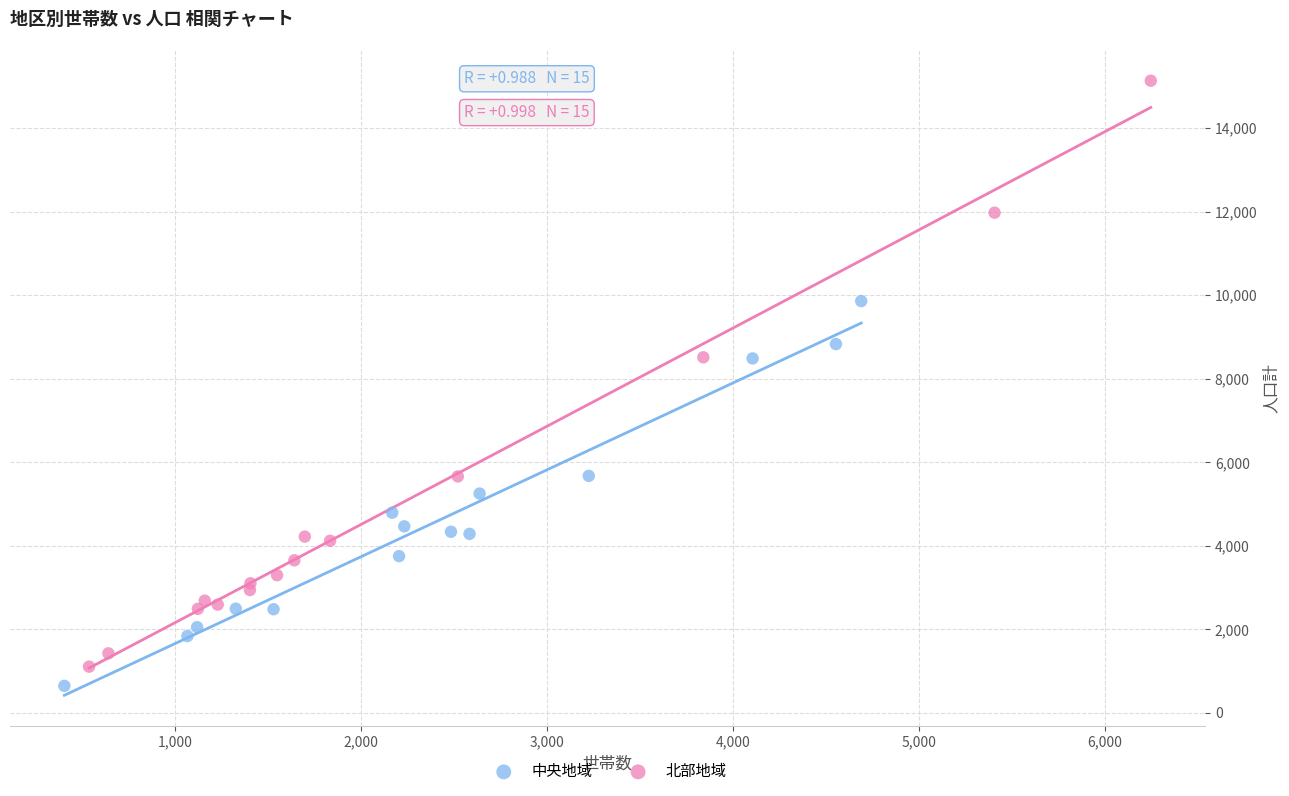

Which series contains the highest Y value?

北部地域